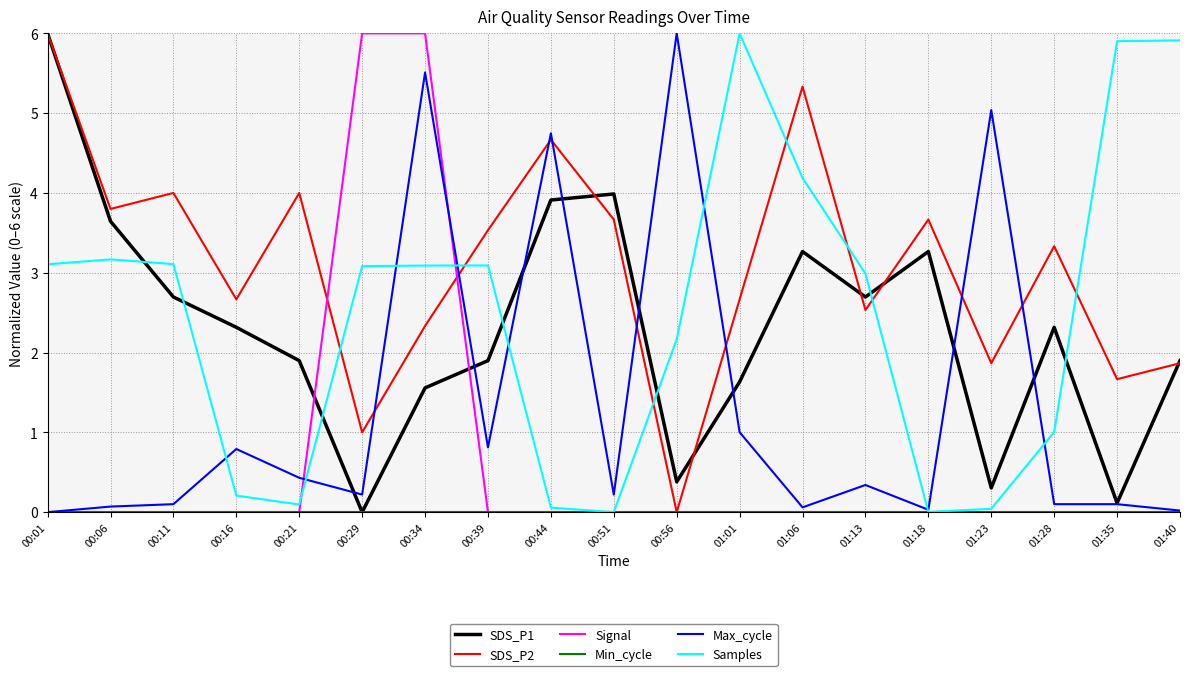

What value does the Max_cycle series have at 00:11?

0.1